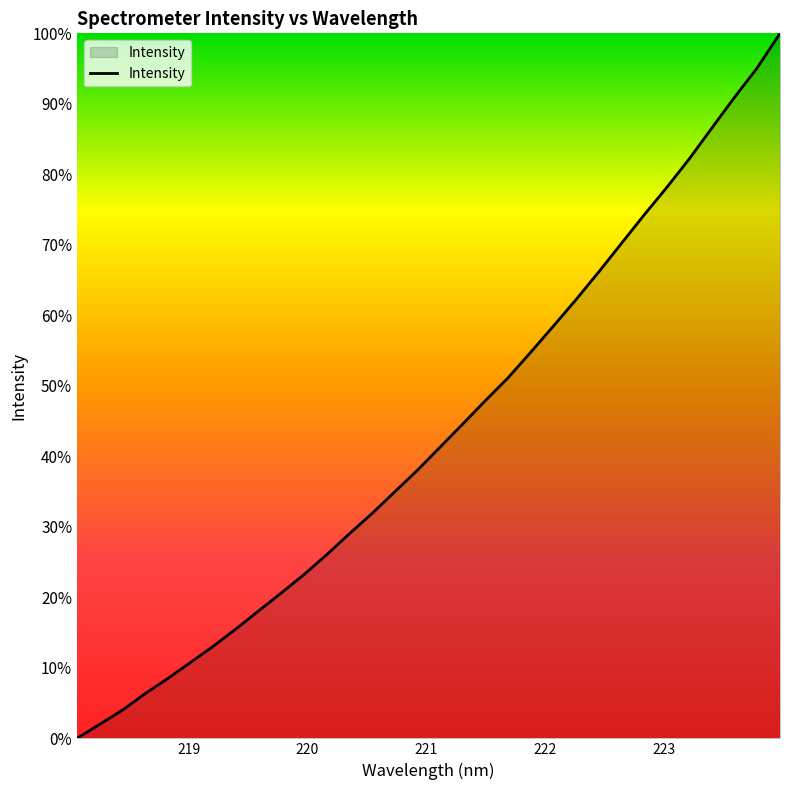

What is the difference between the maximum and minimum values?

100.0